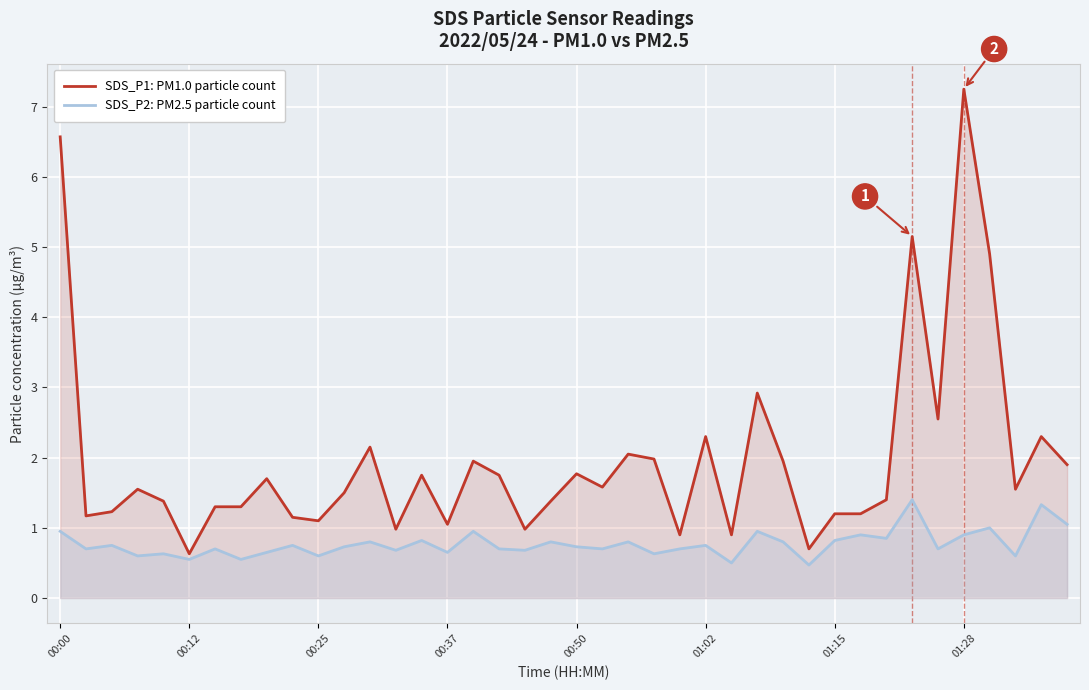

Rank the series by their average value, from highest to lowest.

SDS_P1: PM1.0 particle count, SDS_P2: PM2.5 particle count